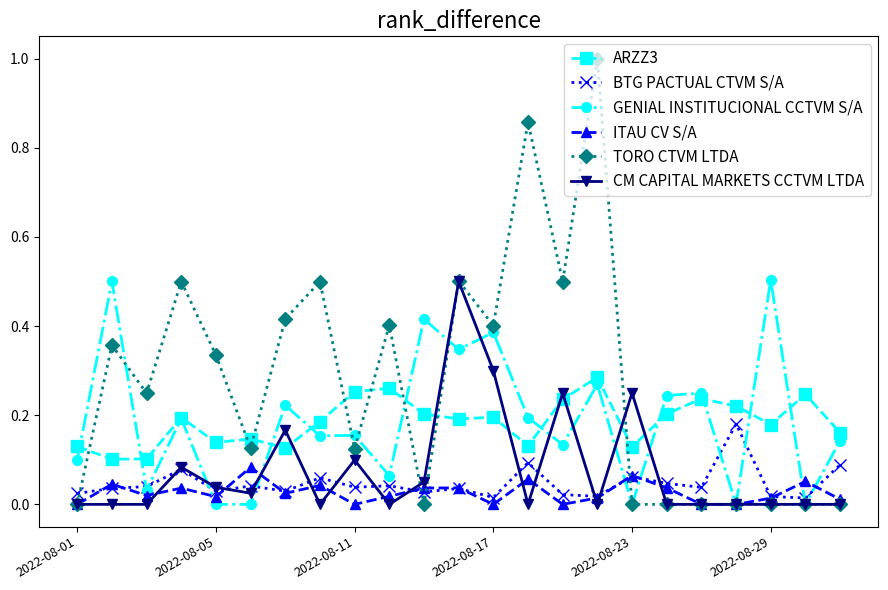

Which series has the largest range (max minus min)?

TORO CTVM LTDA